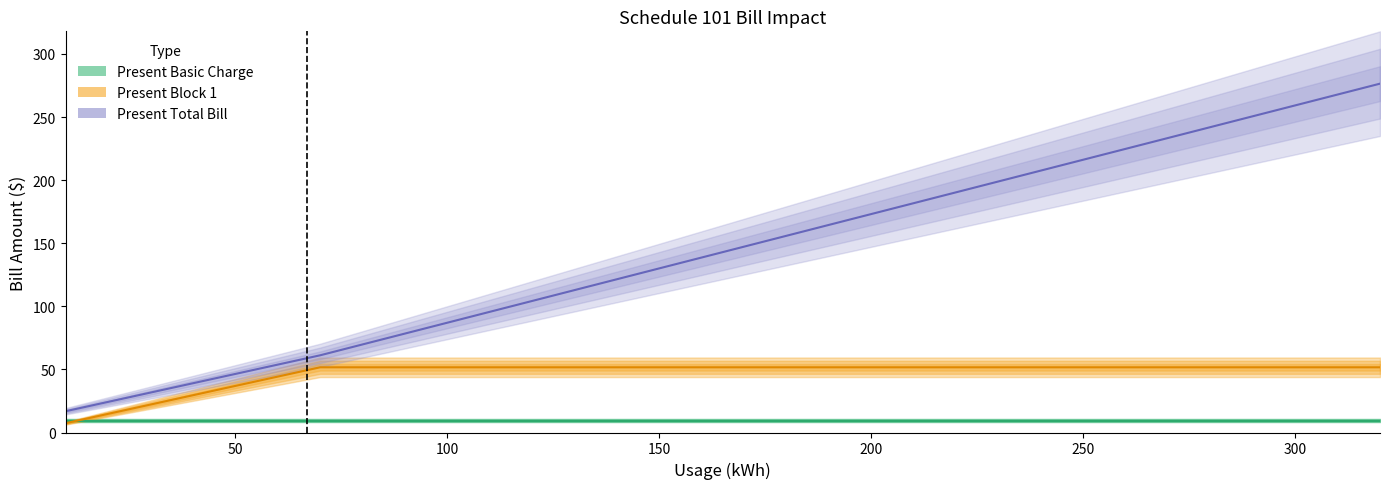

At how many categories does at least one series exceed 96?

21